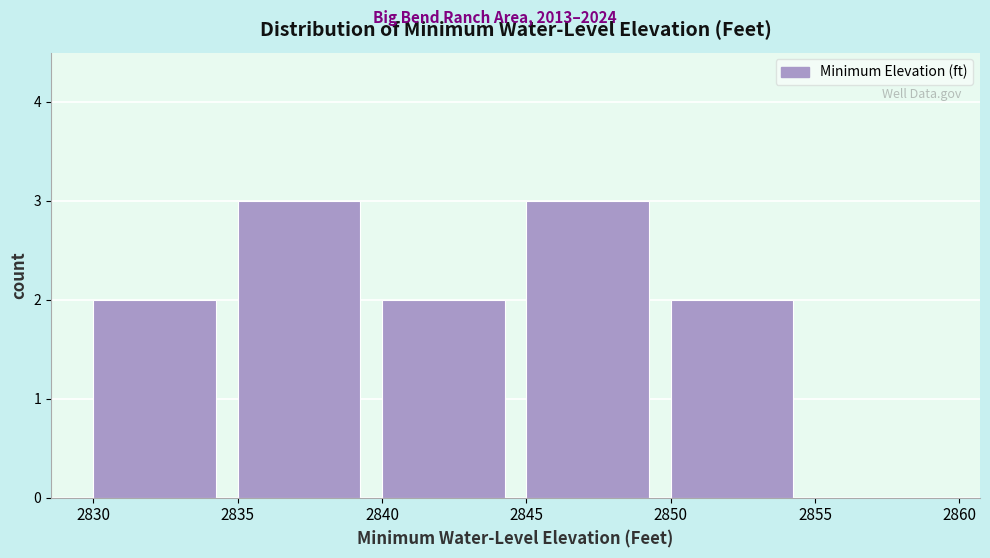

Reading left to right, transcribe this chart: for each bar, give the range it covers on the x-axis and its height. The values are not printed on the chart, so give them approximately, as read against the axis.

2830 to 2835: 2
2835 to 2840: 3
2840 to 2845: 2
2845 to 2850: 3
2850 to 2855: 2
2855 to 2860: 0